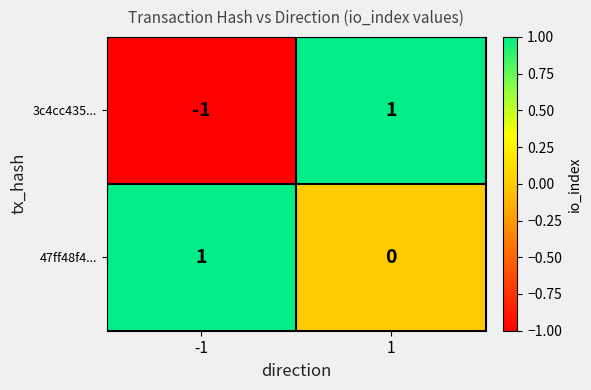

List the series in order of their overall mean, highest first.

47ff48f4..., 3c4cc435...